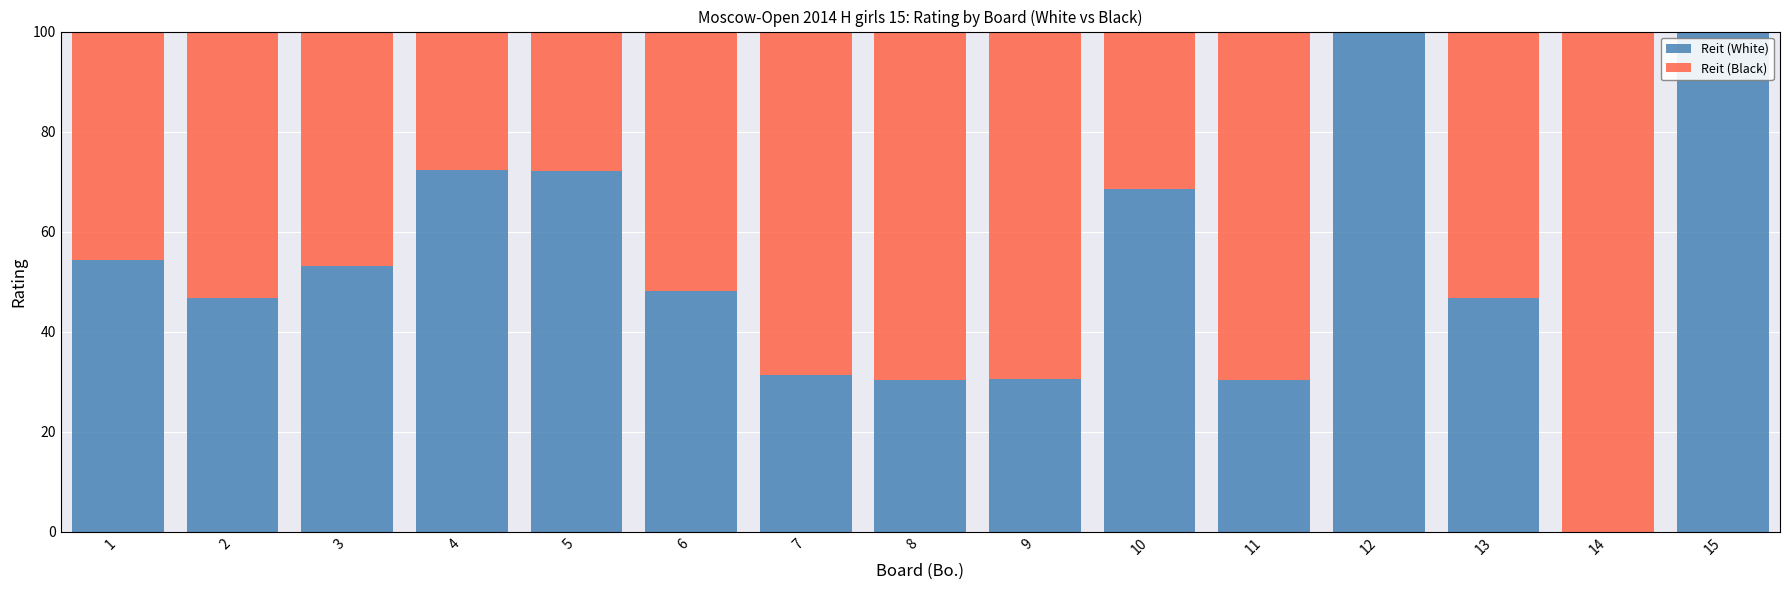

The Reit (White) series shows 48.1 at 6. True or false?

True